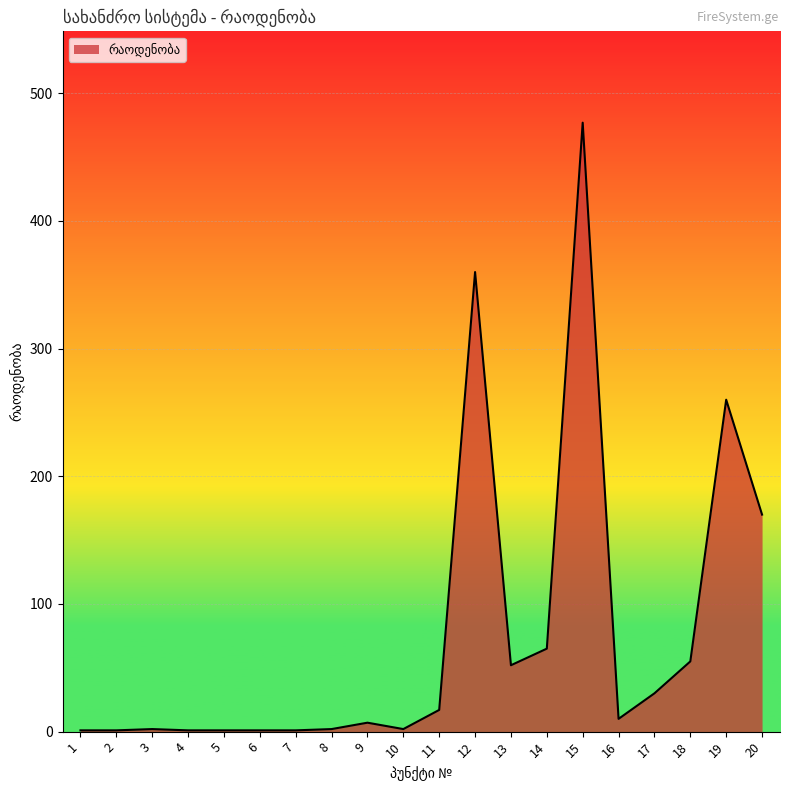

True or false: the data shows 360 at 12.

True